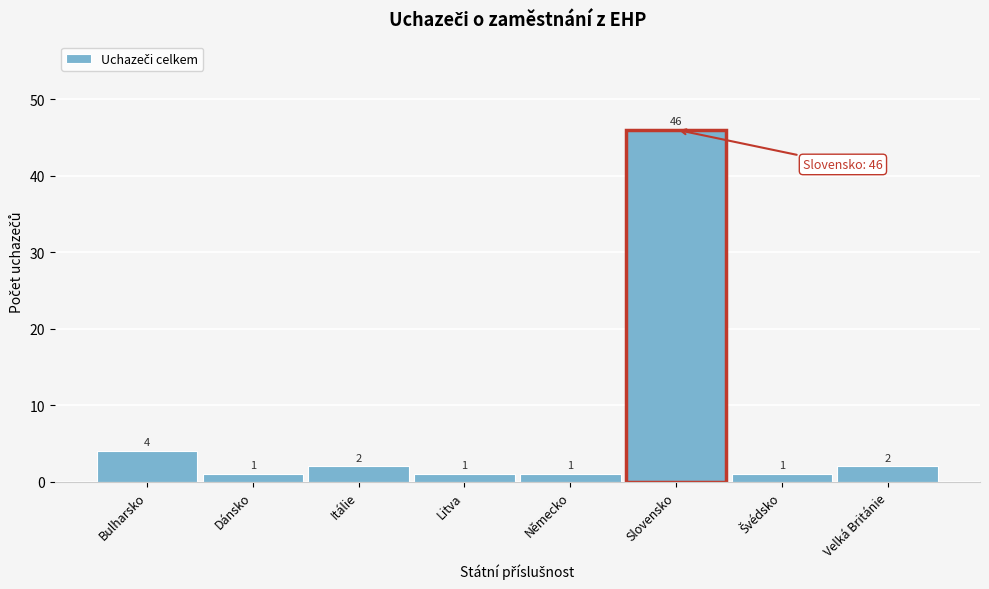

Reading left to right, what are all the values shown in this chart?

4	1	2	1	1	46	1	2